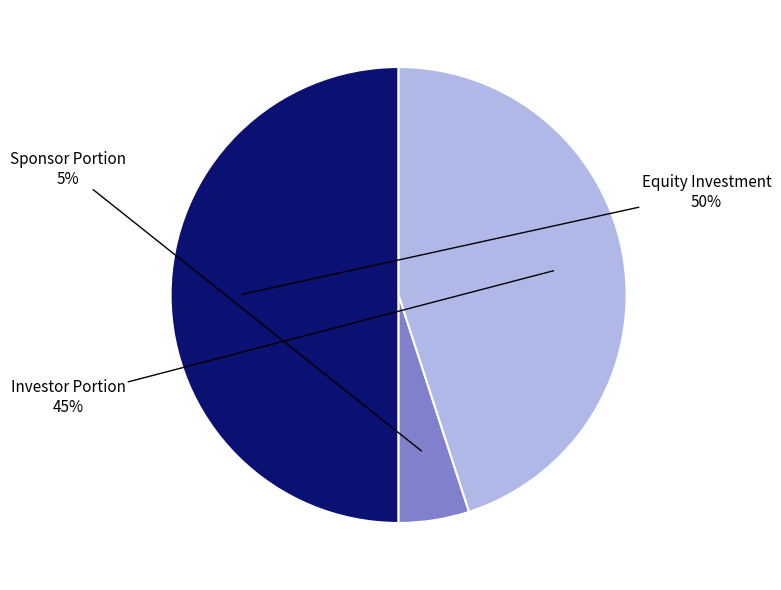

Is the sum of Sponsor Portion and Equity Investment greater than half?

Yes